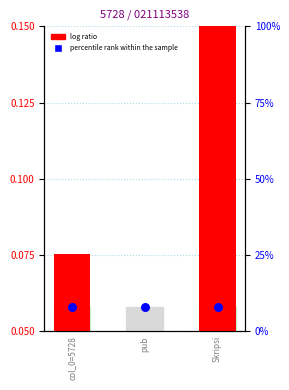

Which series has the largest total across all categories?

log ratio